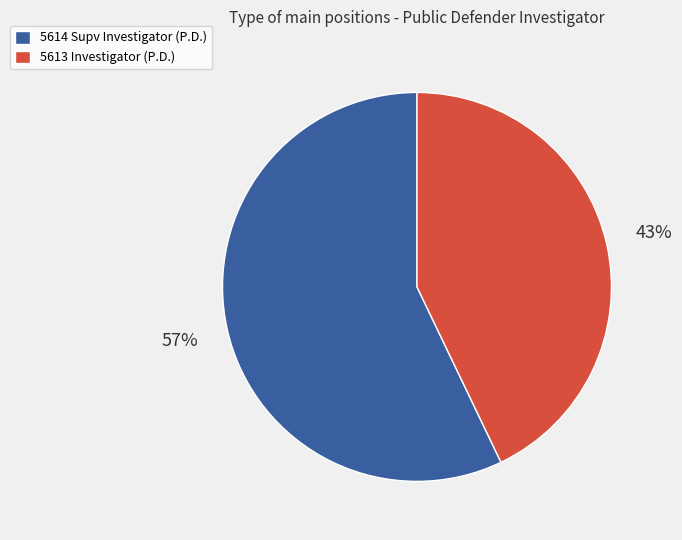

To the nearest percent, what is the difference between the 5614 Supv Investigator (P.D.) and 5613 Investigator (P.D.) slice percentages?

14%